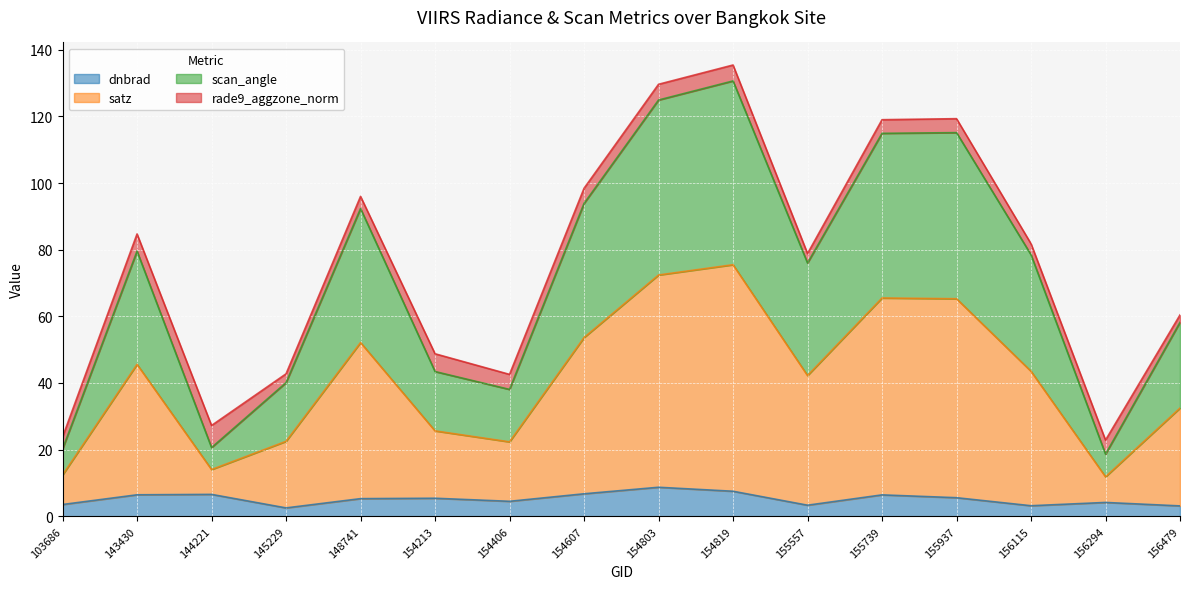

Which category has the highest value in the satz series?

154819